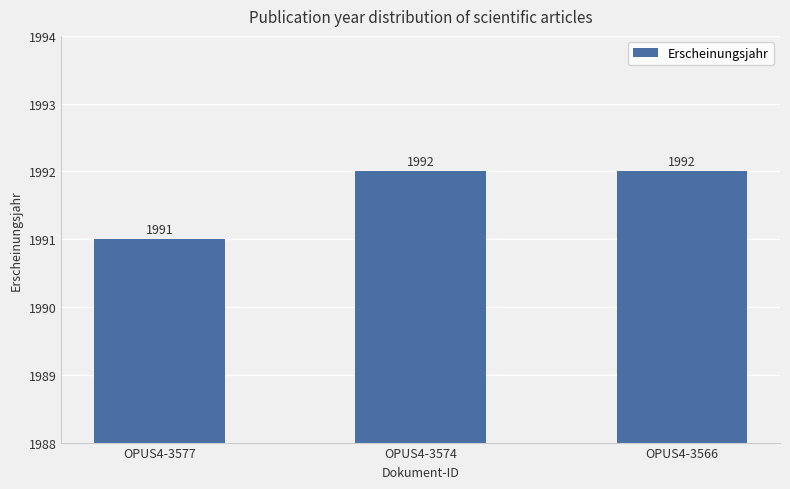

What is the value of the 3rd bar from the left?

1992